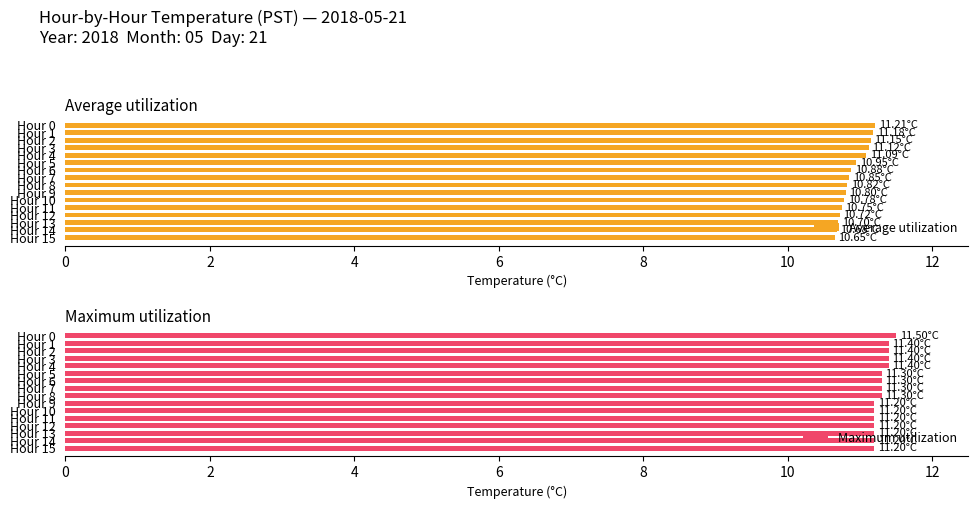

What is the greatest value displayed?

11.5